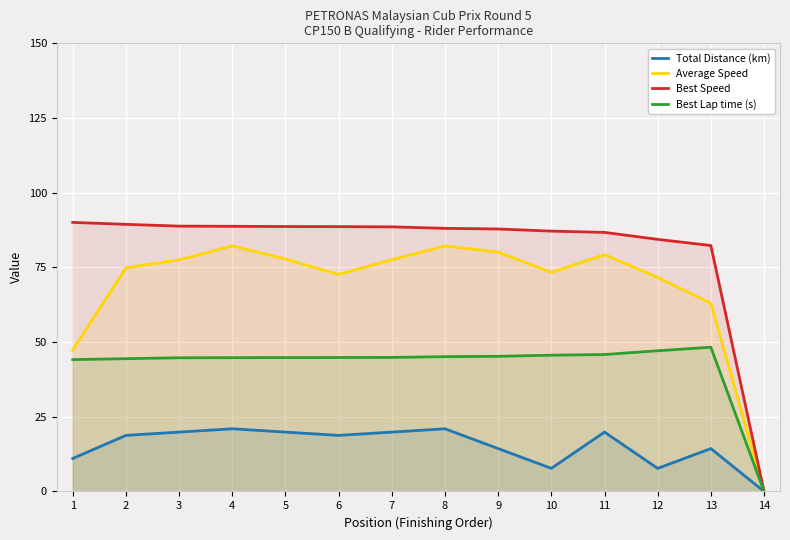

Between 6 and 7, which is larger?

7